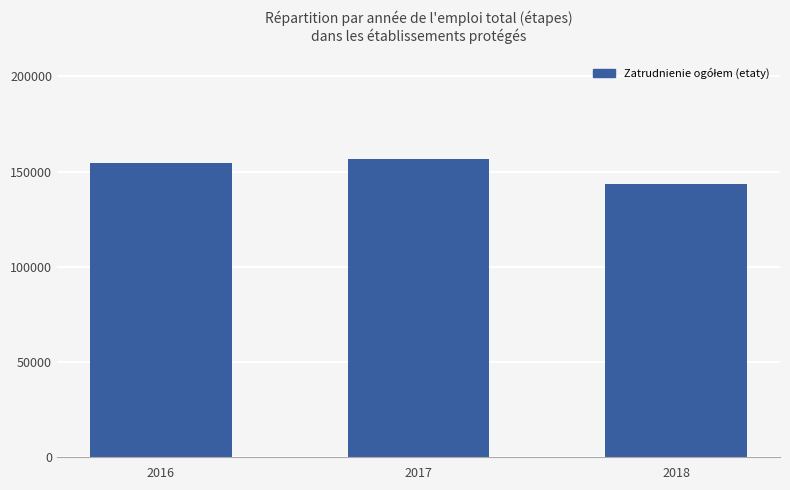

What is the difference between the maximum and minimum values?

13369.7